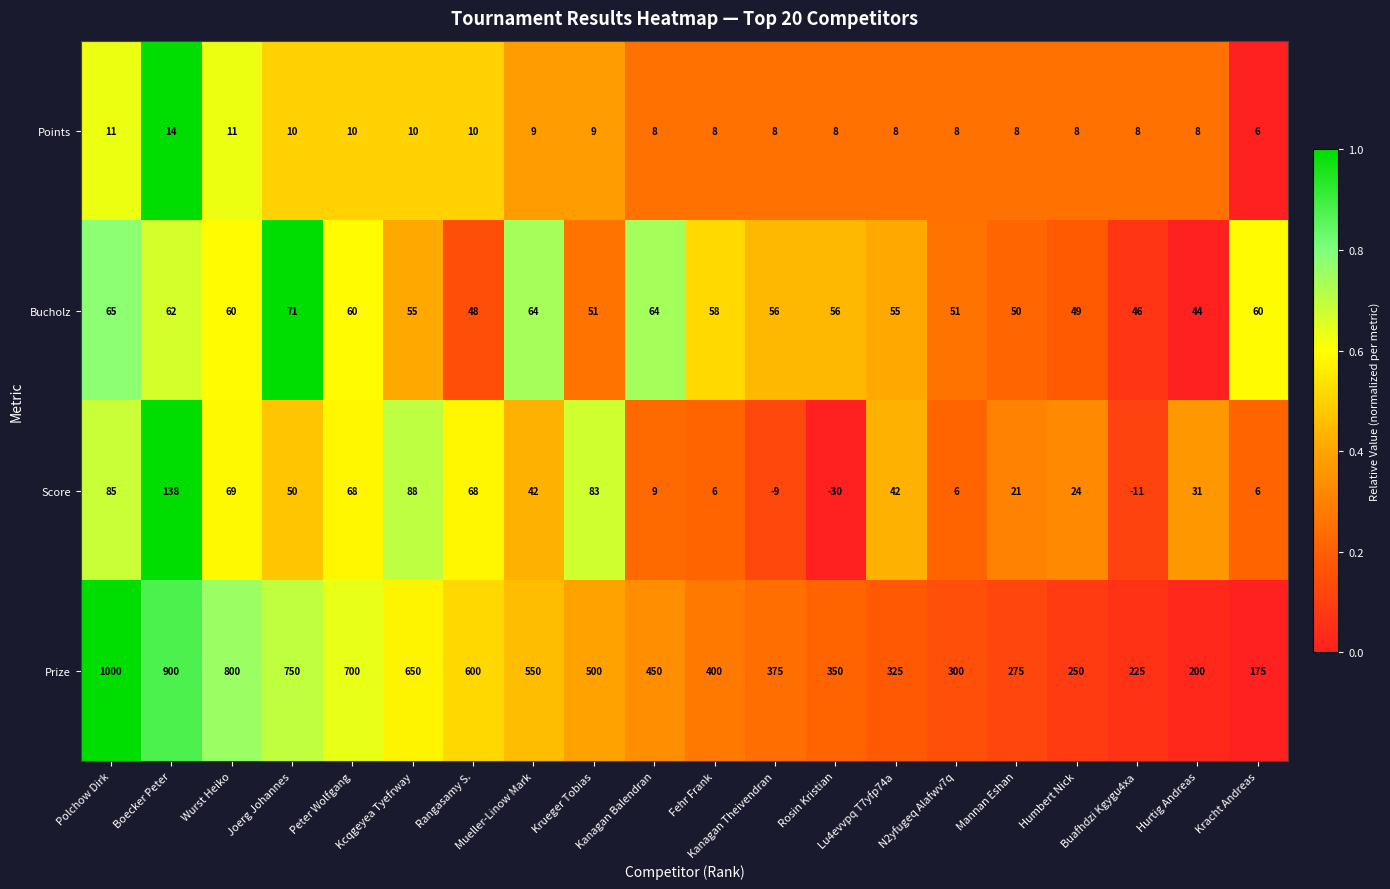

Count the Points values in the range 8 to 10.

16